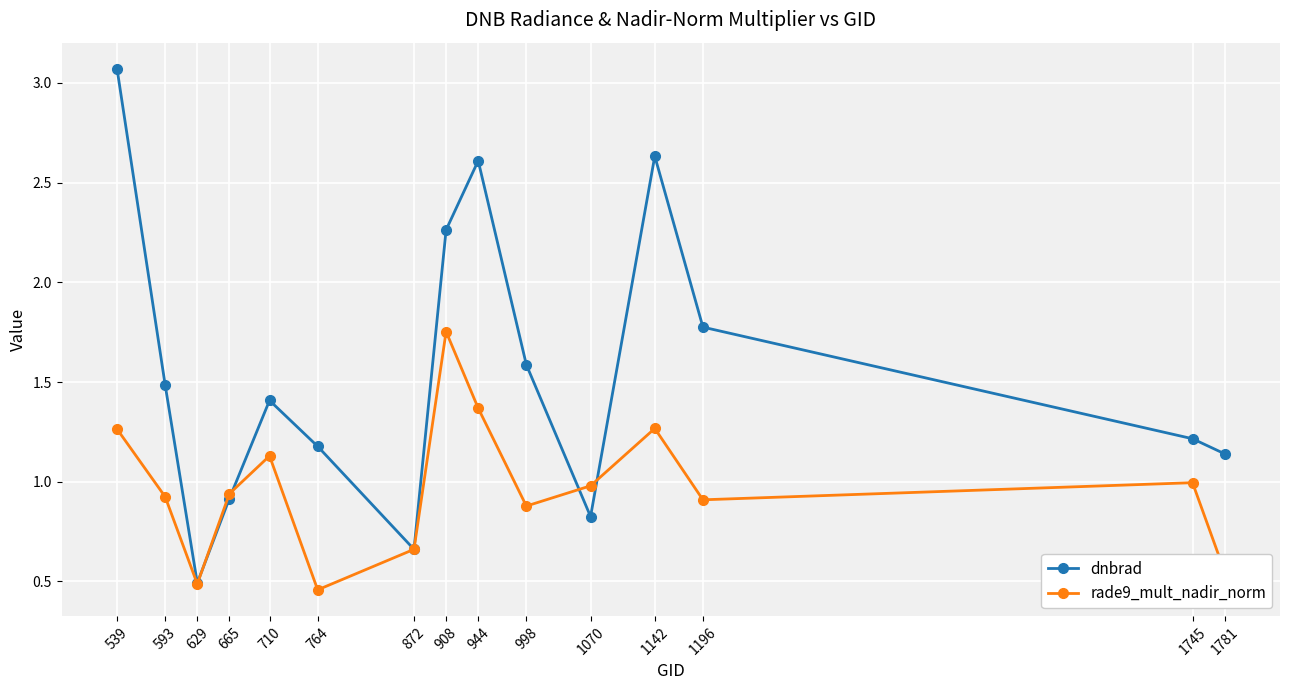

At which category does dnbrad reach its first local peak?

710